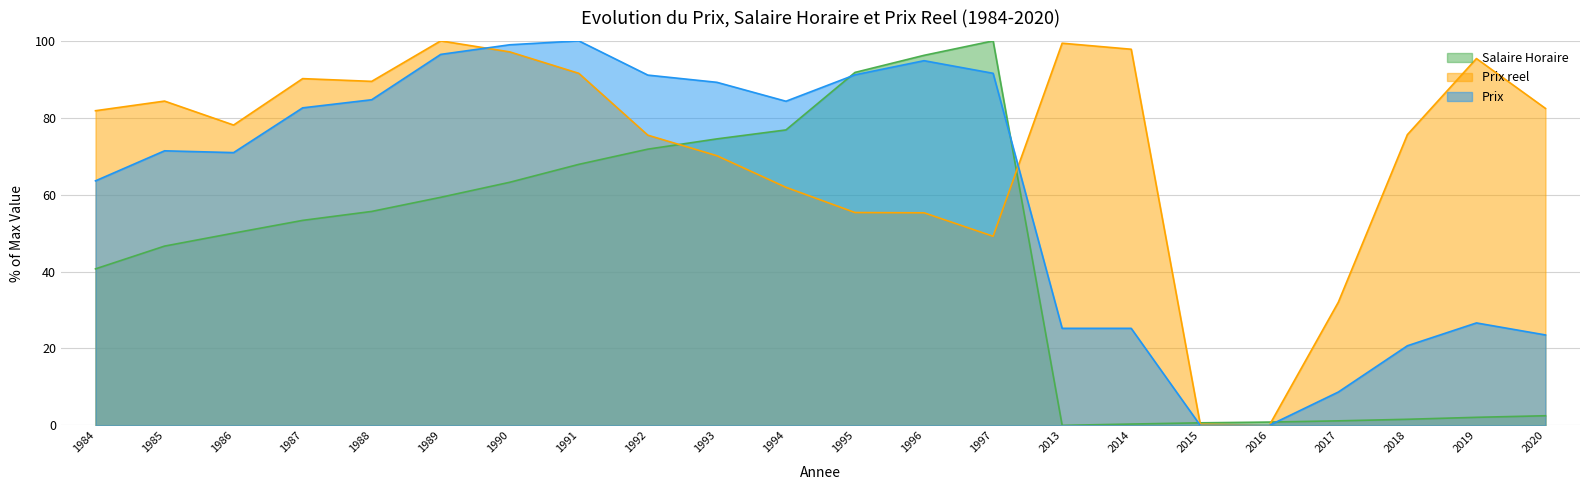

The Salaire Horaire series shows 0.0 at 2013. True or false?

True